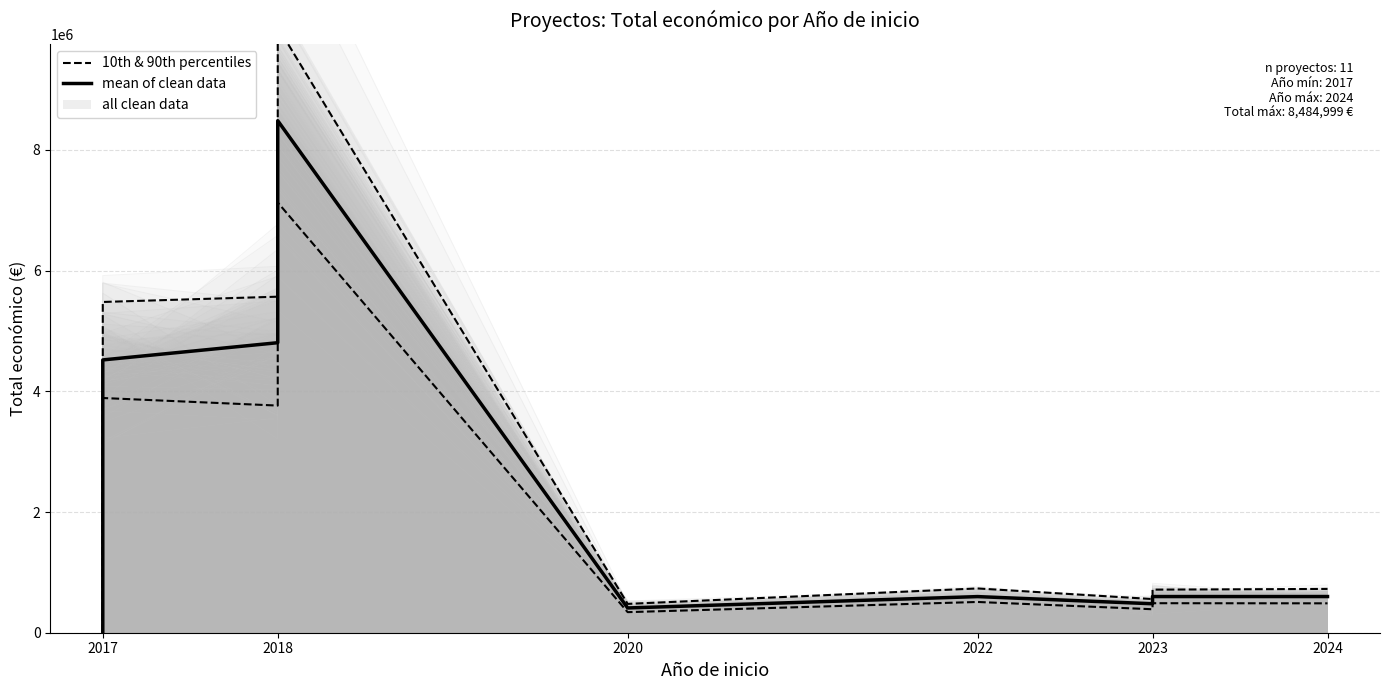

Rank the series at 2023 from highest to lowest value.

mean of clean data, 10th & 90th percentiles